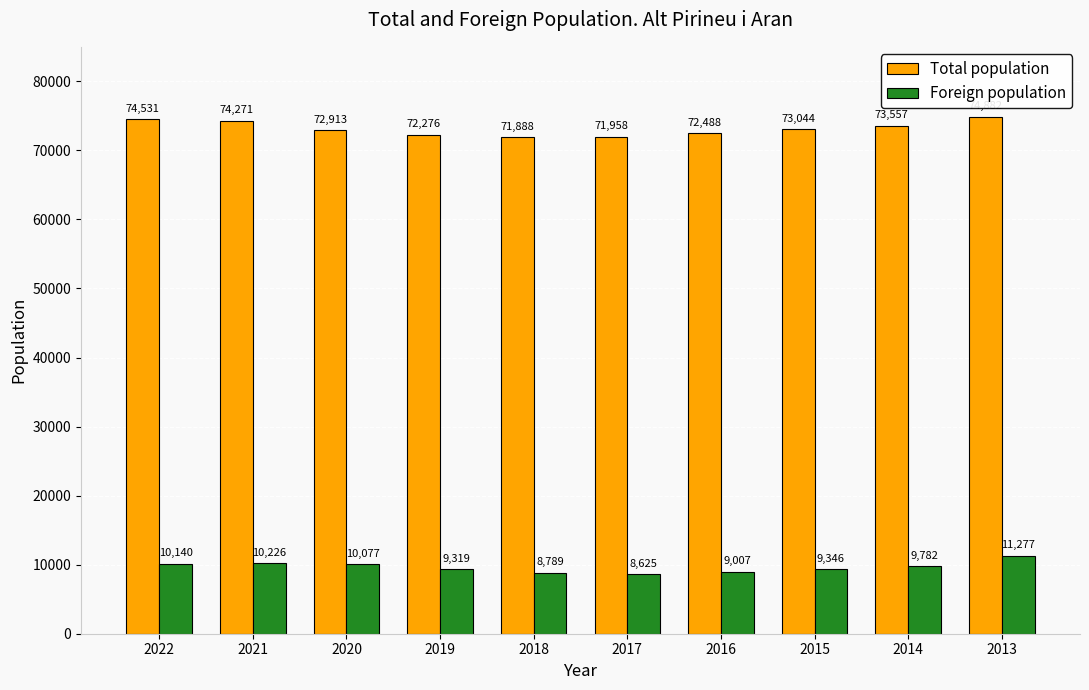

Between 2018 and 2013, which series saw the biggest shift?

Total population